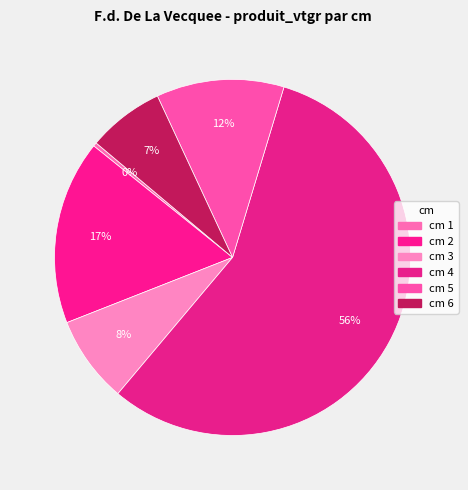

What is the ratio of the value at cm 2 to the value at cm 6?

2.4